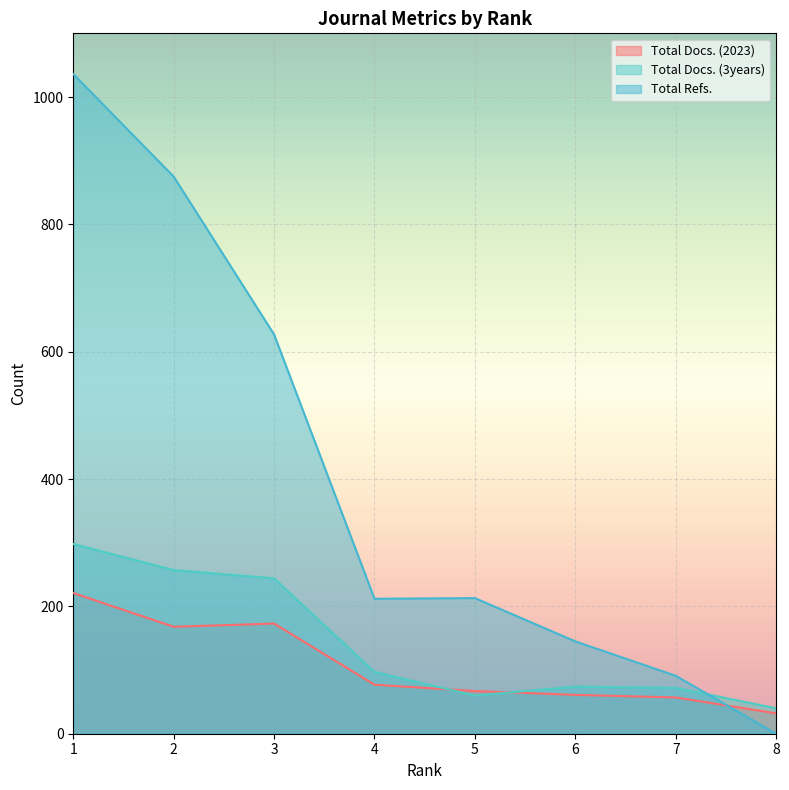

The value of Total Refs. at 2 is 875. True or false?

True